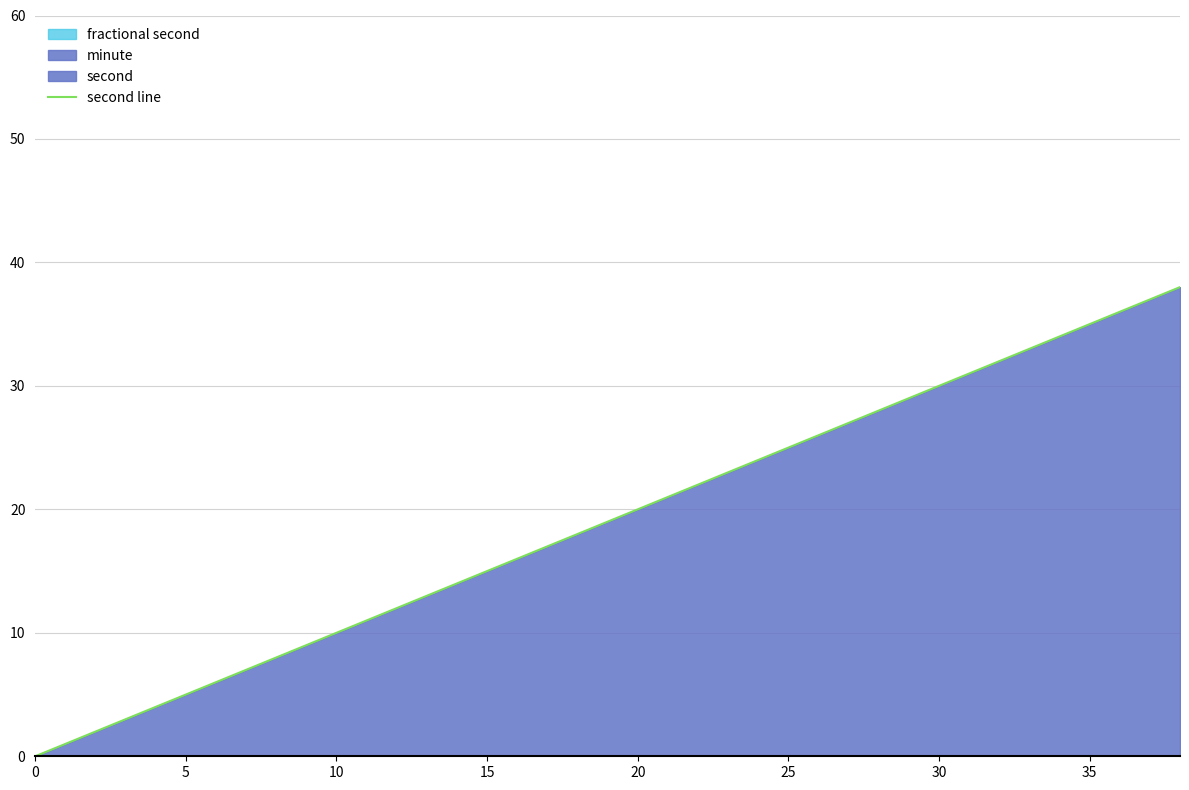

True or false: there are more than 1 points higher than both neighbors.

False